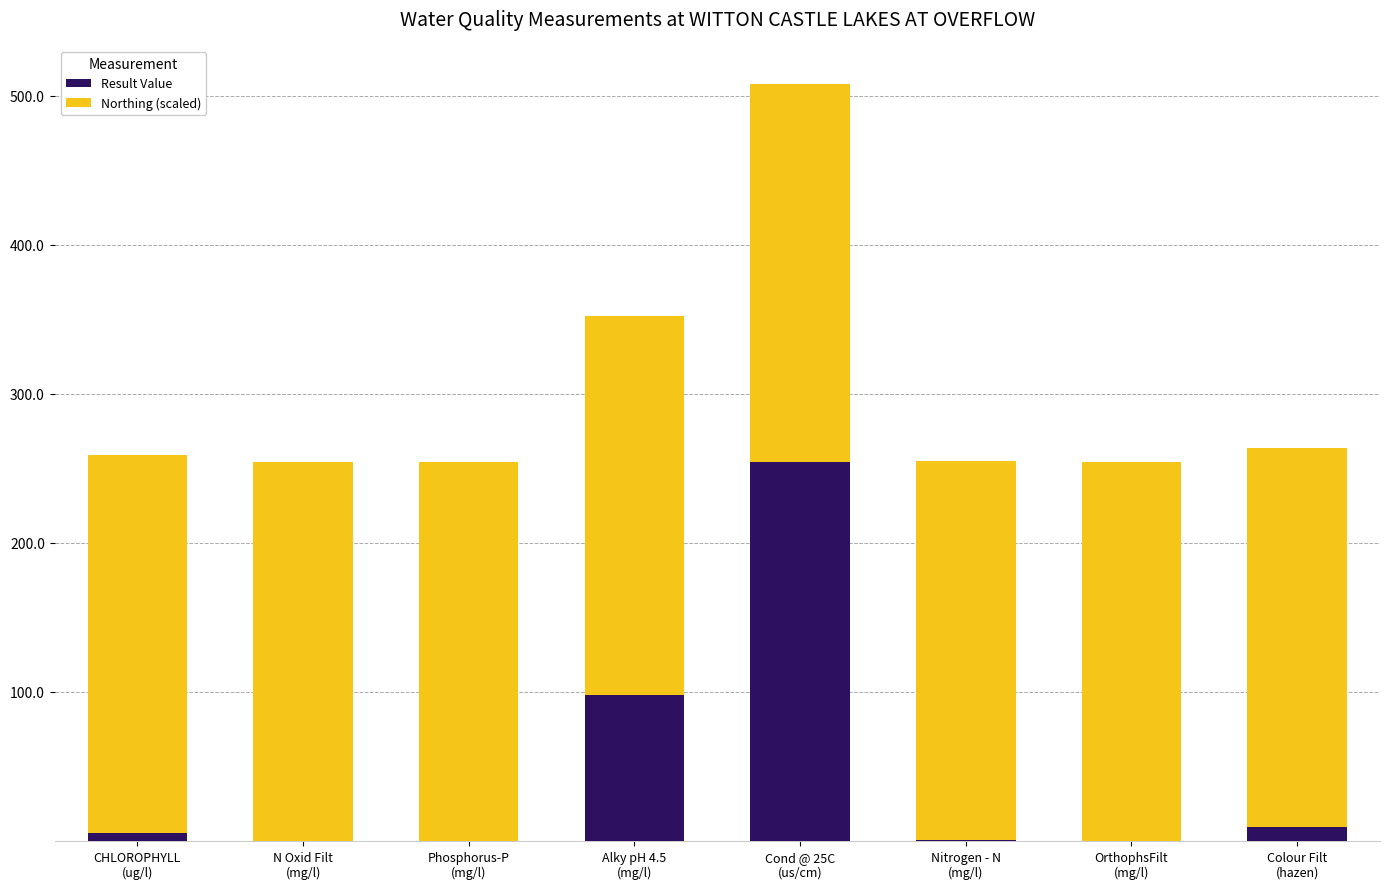

At which label does Result Value reach its peak?

Cond @ 25C
(us/cm)